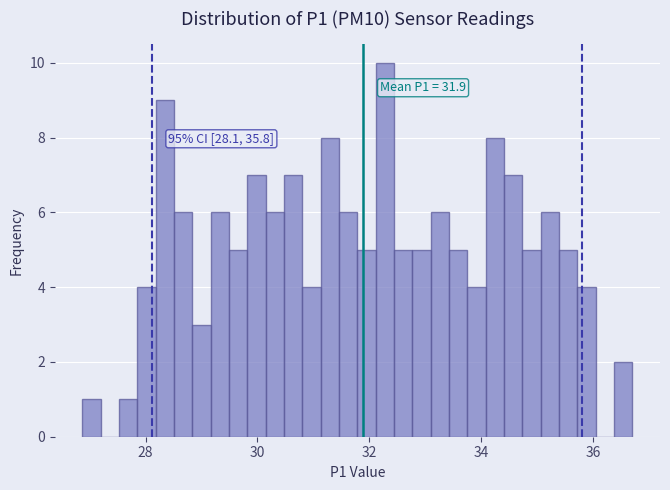

Around what value on the x-axis is the tallest bar? Give the approximate position of its centre, as read against the axis.

32.2